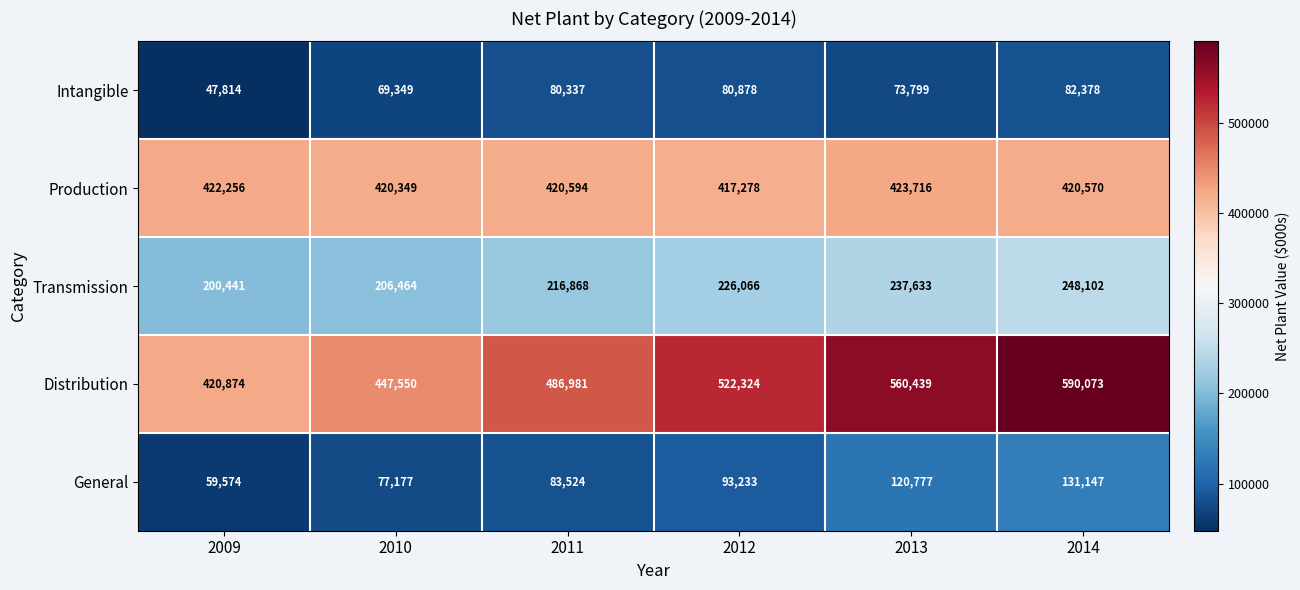

At 2011, list the series in order from largest to smallest.

Distribution, Production, Transmission, General, Intangible